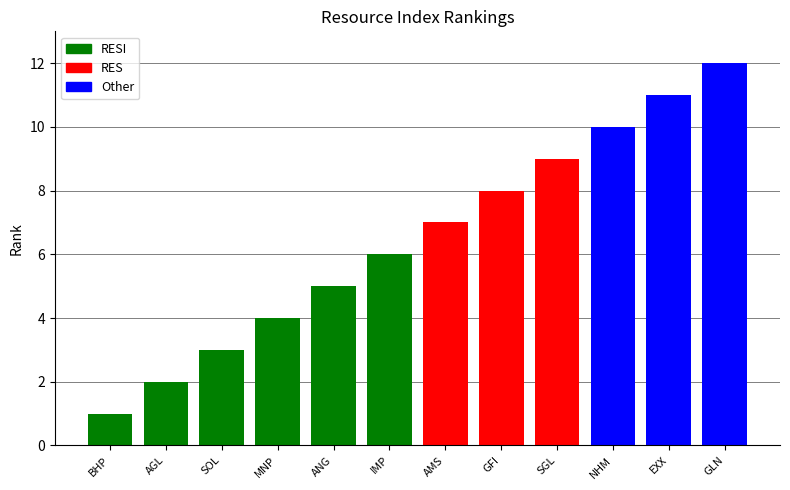

What is the maximum value shown in the chart?

12